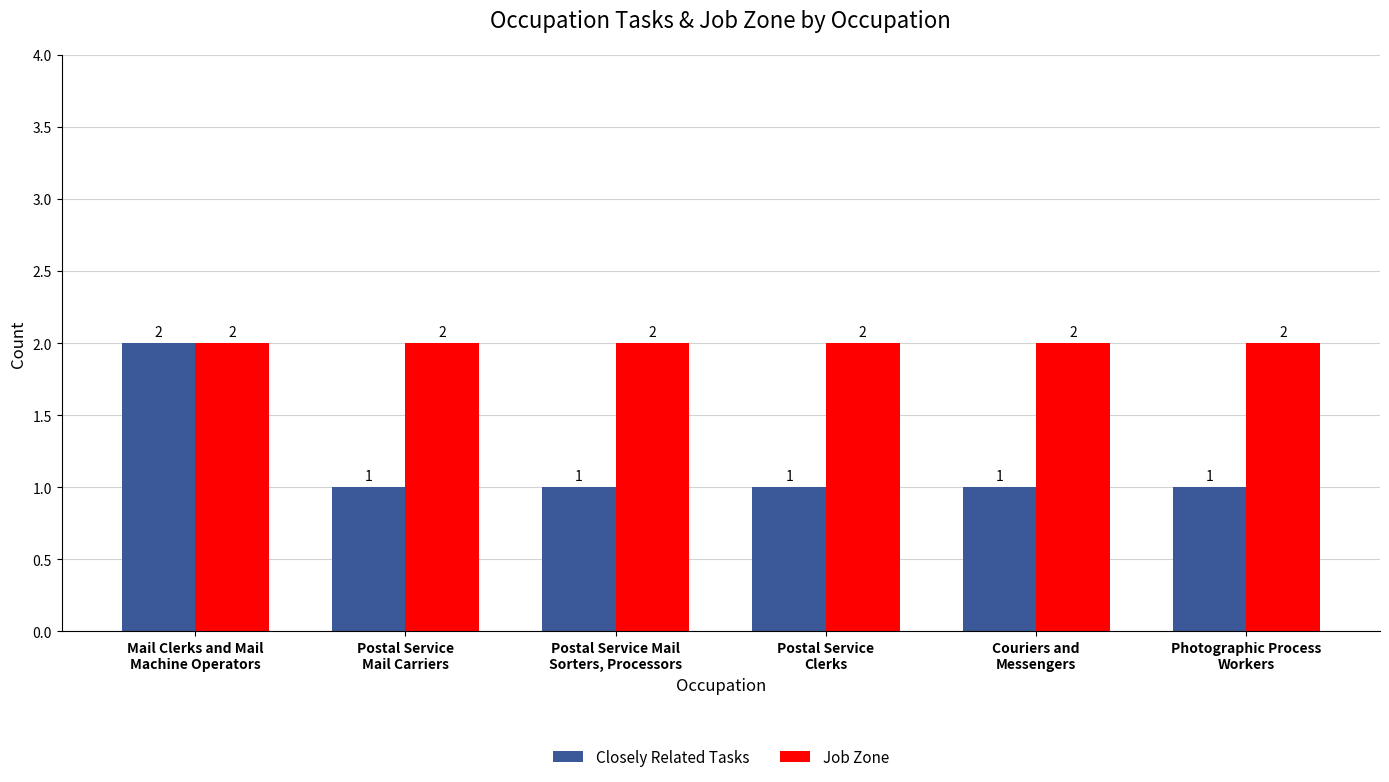

What is the average value of the Closely Related Tasks series?

1